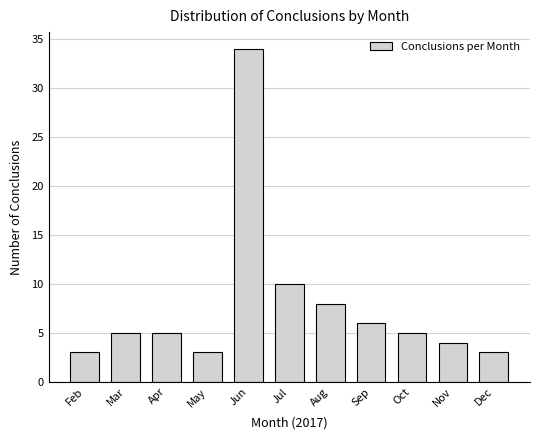

Reading left to right, what are all the values shown in this chart?

Feb=3	Mar=5	Apr=5	May=3	Jun=34	Jul=10	Aug=8	Sep=6	Oct=5	Nov=4	Dec=3